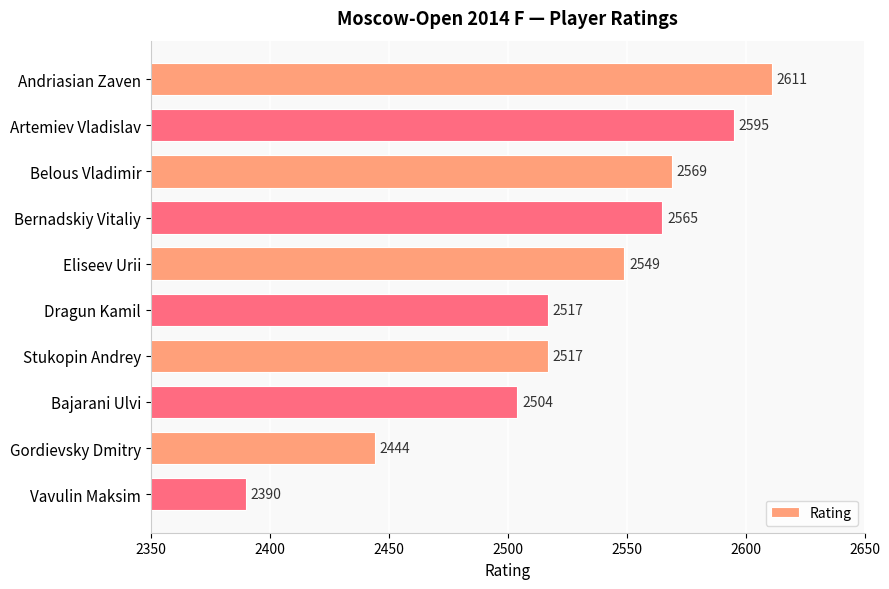

Which label corresponds to the smallest value in the chart?

Vavulin Maksim